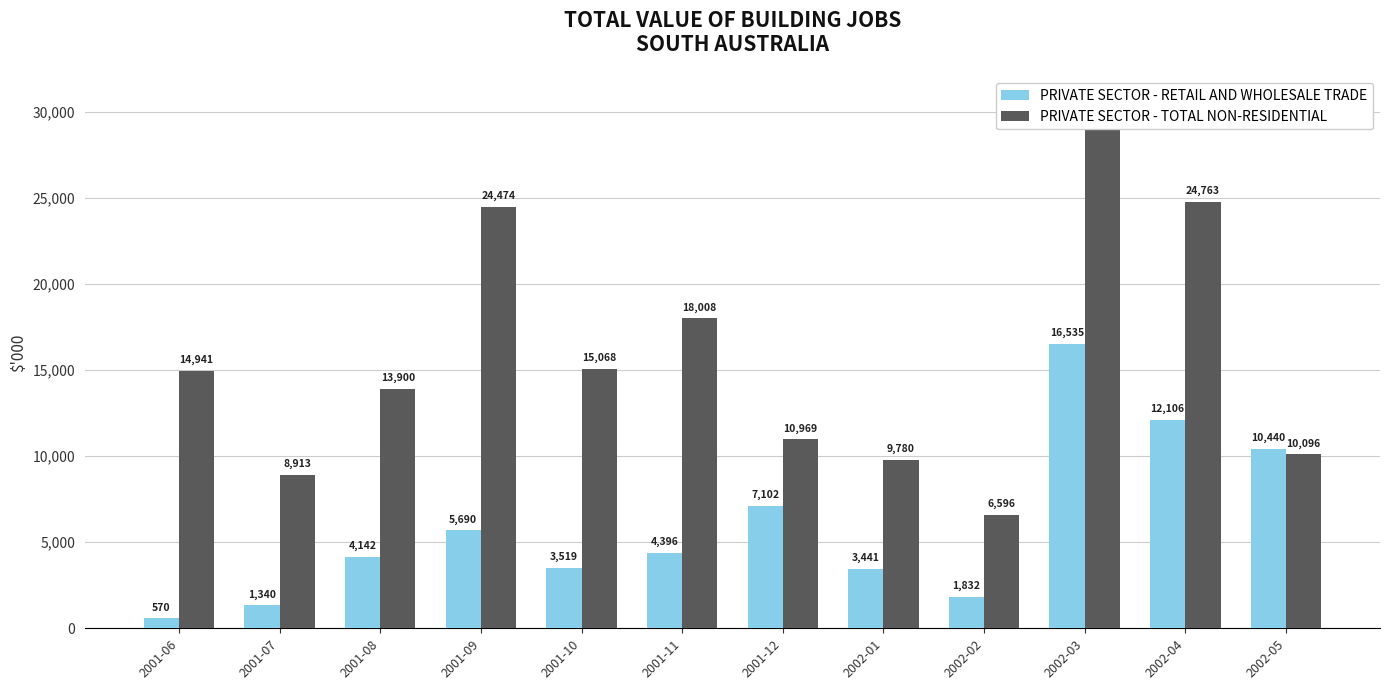

How many bars are there in each group?

2